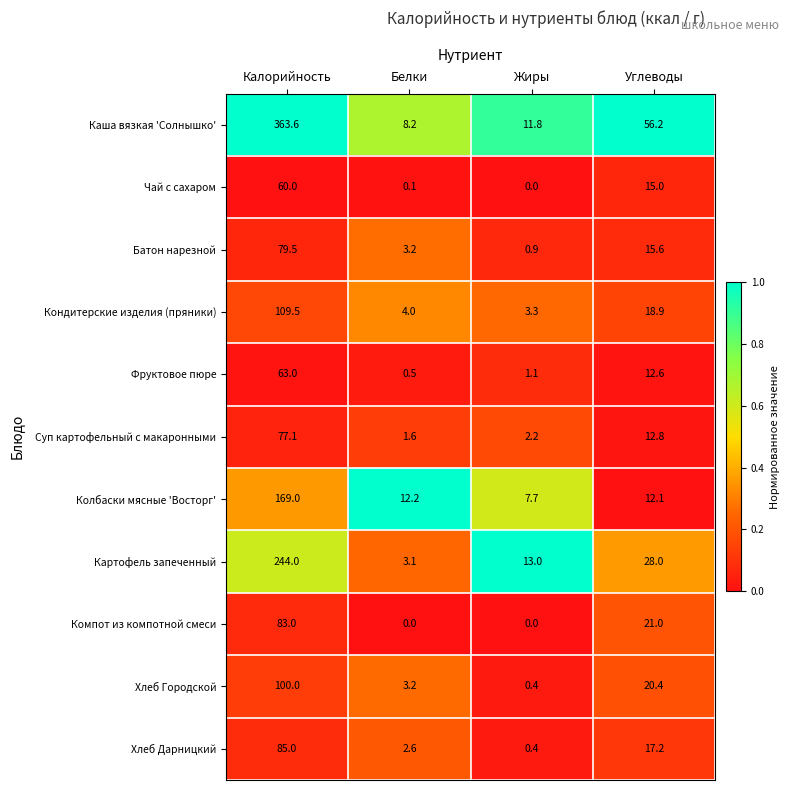

At which category is the sum across all series the highest?

Калорийность